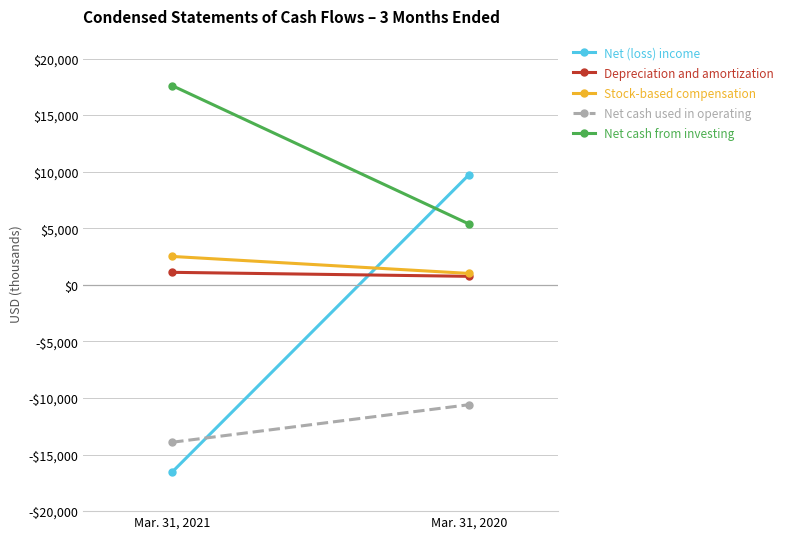

What is the highest value of the Net (loss) income series?

9733